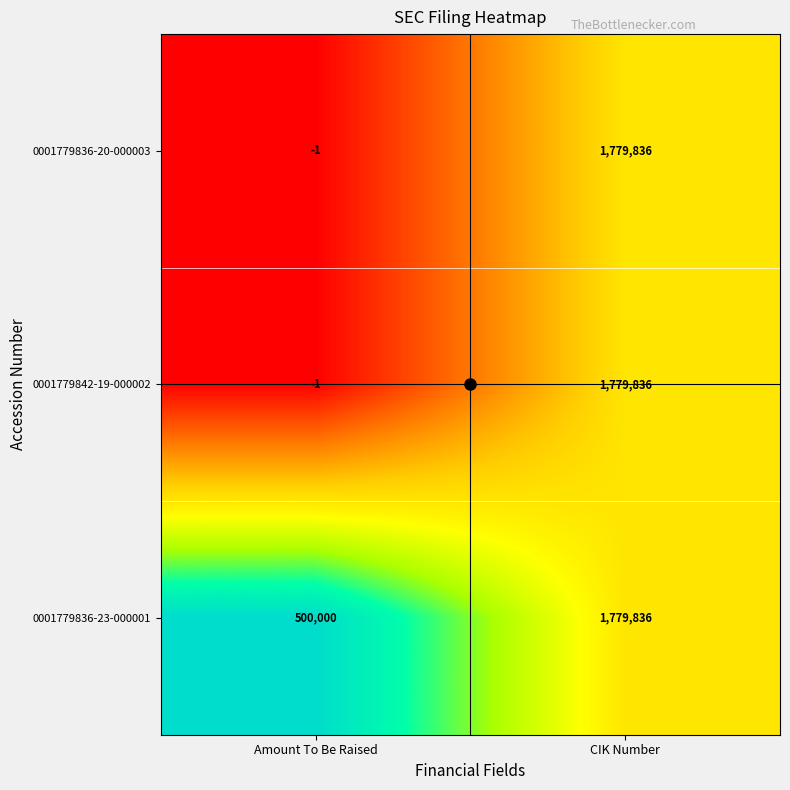

List the labels in order of 0001779836-23-000001 value, smallest first.

Amount To Be Raised, CIK Number